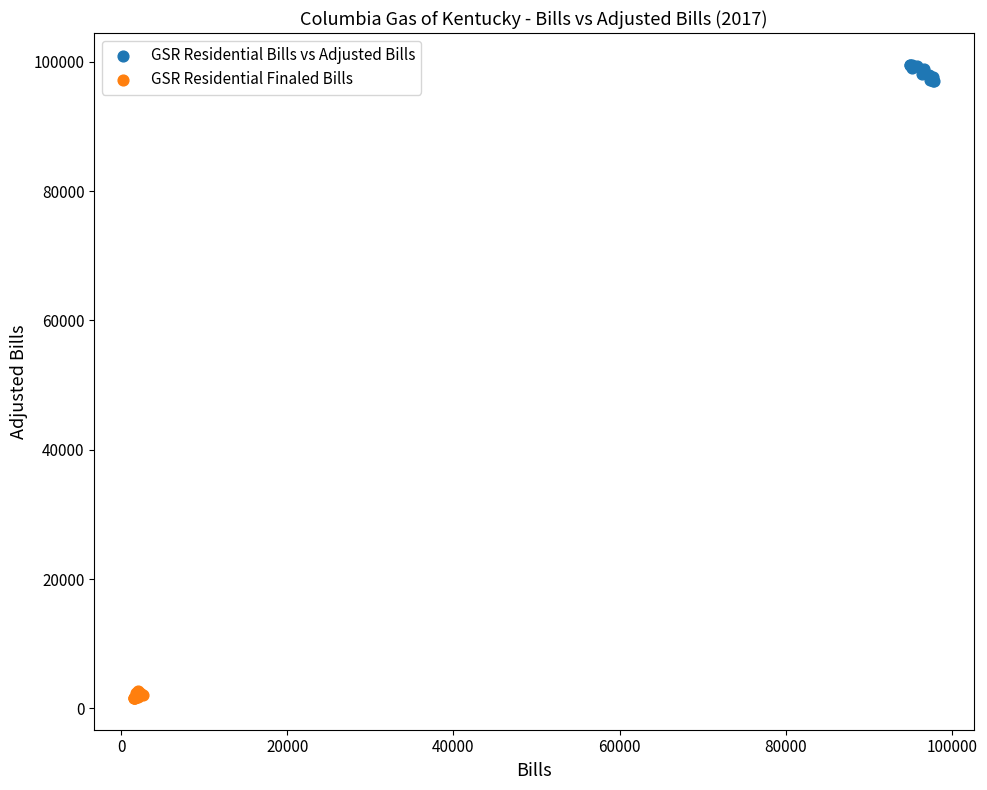

Which series reaches the maximum Y coordinate?

GSR Residential Bills vs Adjusted Bills